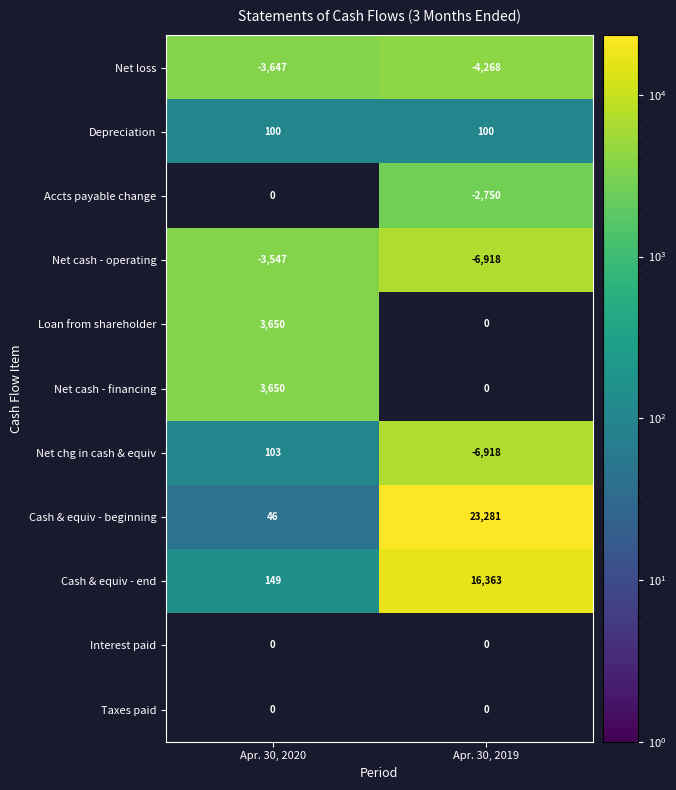

Rank the categories by Cash & equiv - beginning value from highest to lowest.

Apr. 30, 2019, Apr. 30, 2020